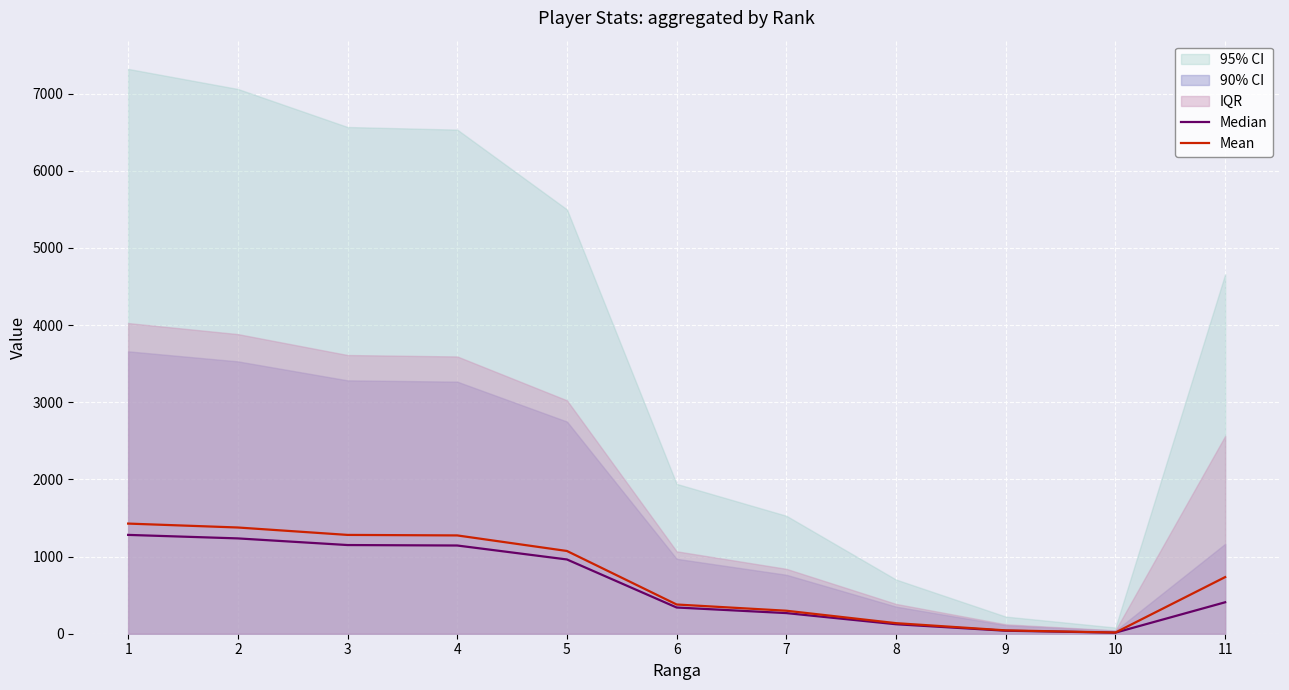

List the series in order of their peak value, highest first.

Mean, Median